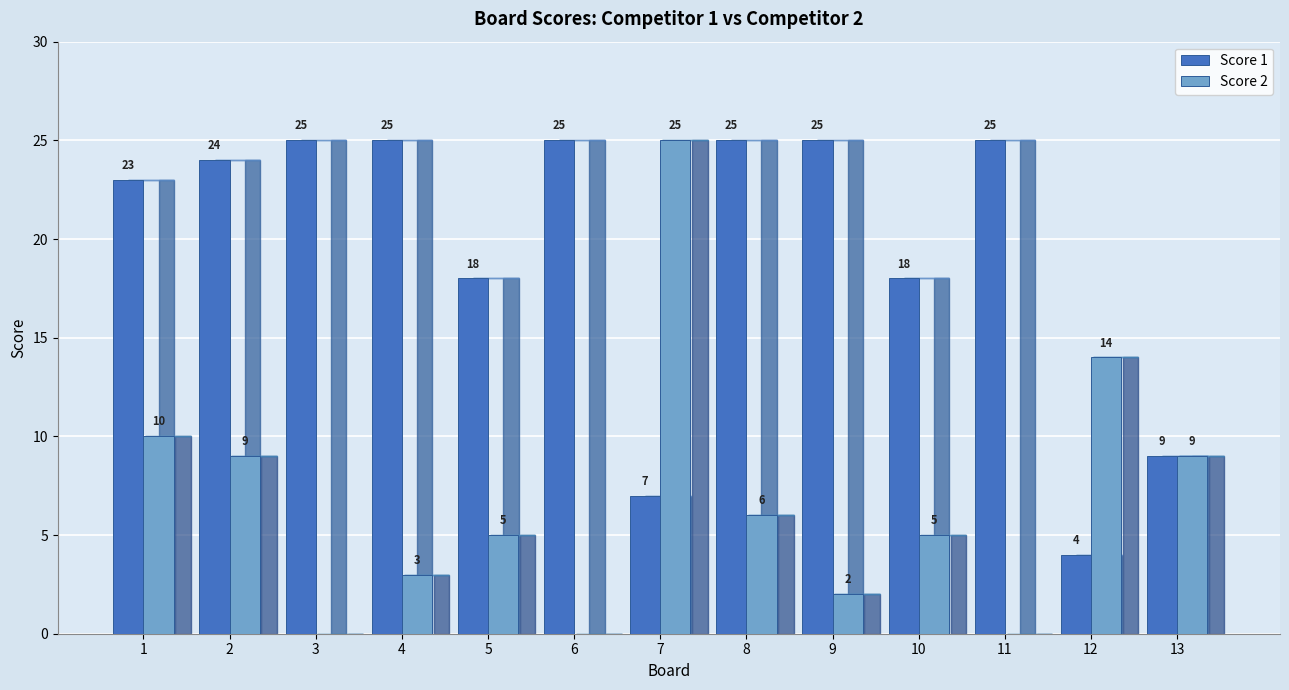

The value of Score 1 at 6 is 37. True or false?

False